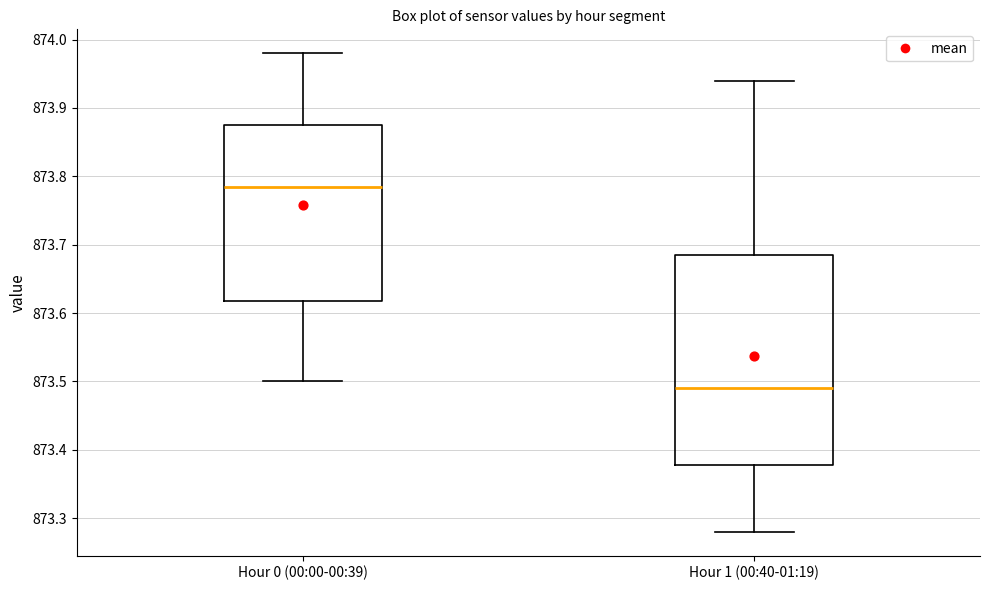

Comparing the boxes themselves (not the whiskers), which one is the tallest?

Hour 1 (00:40-01:19)